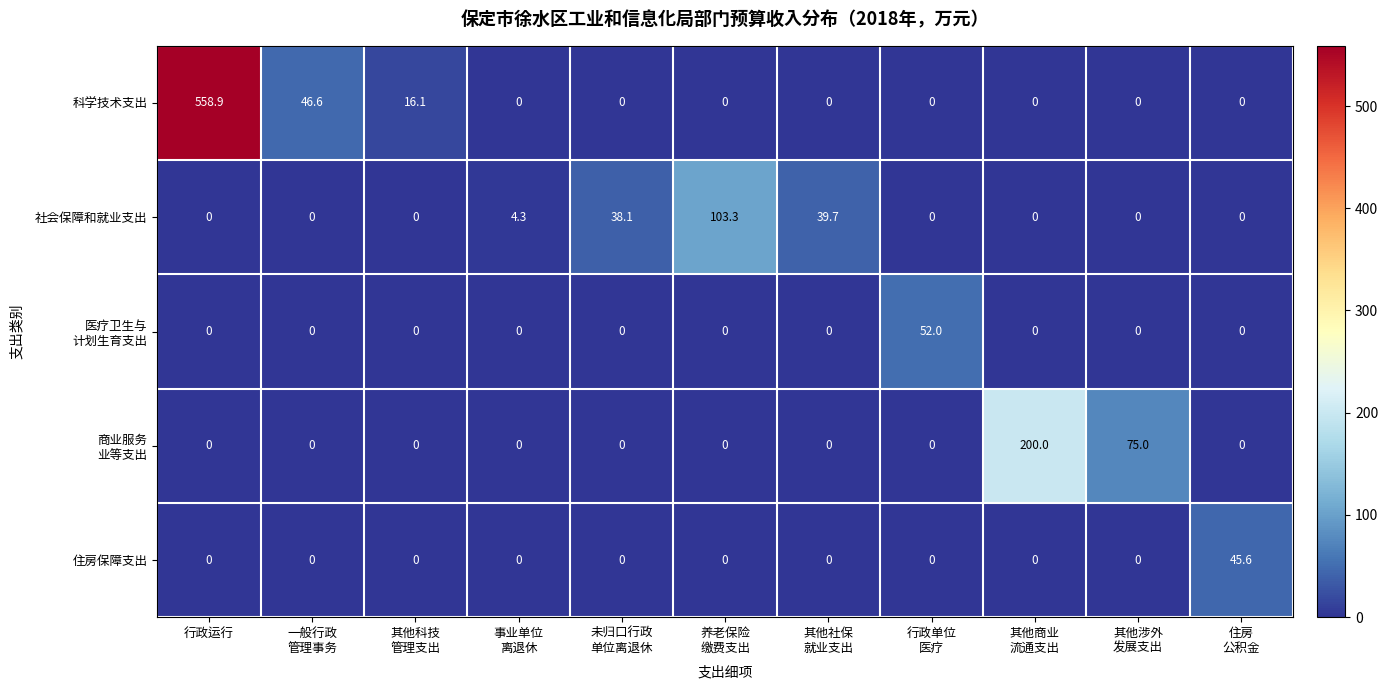

At which category is the sum across all series the highest?

行政运行